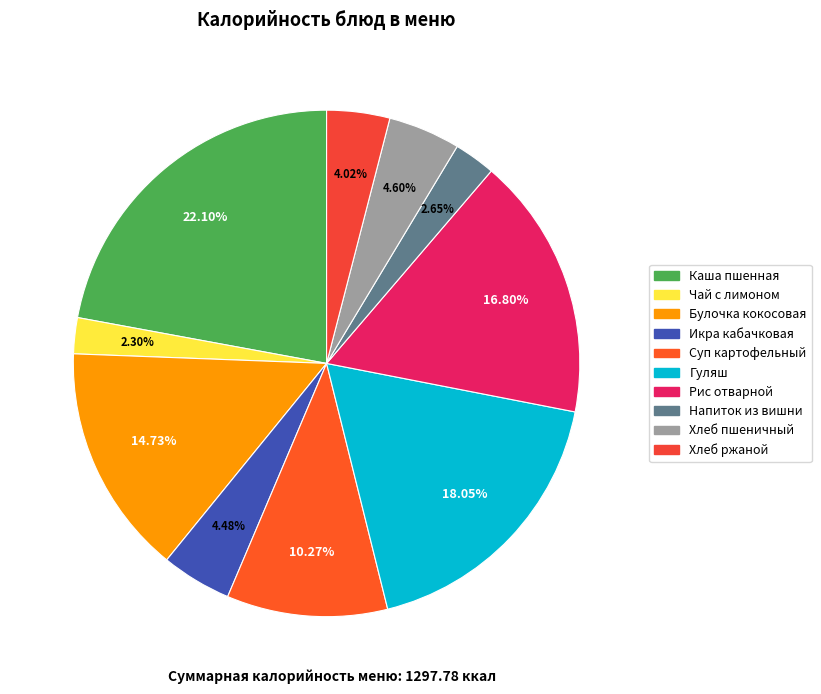

How many segments does this pie chart have?

10